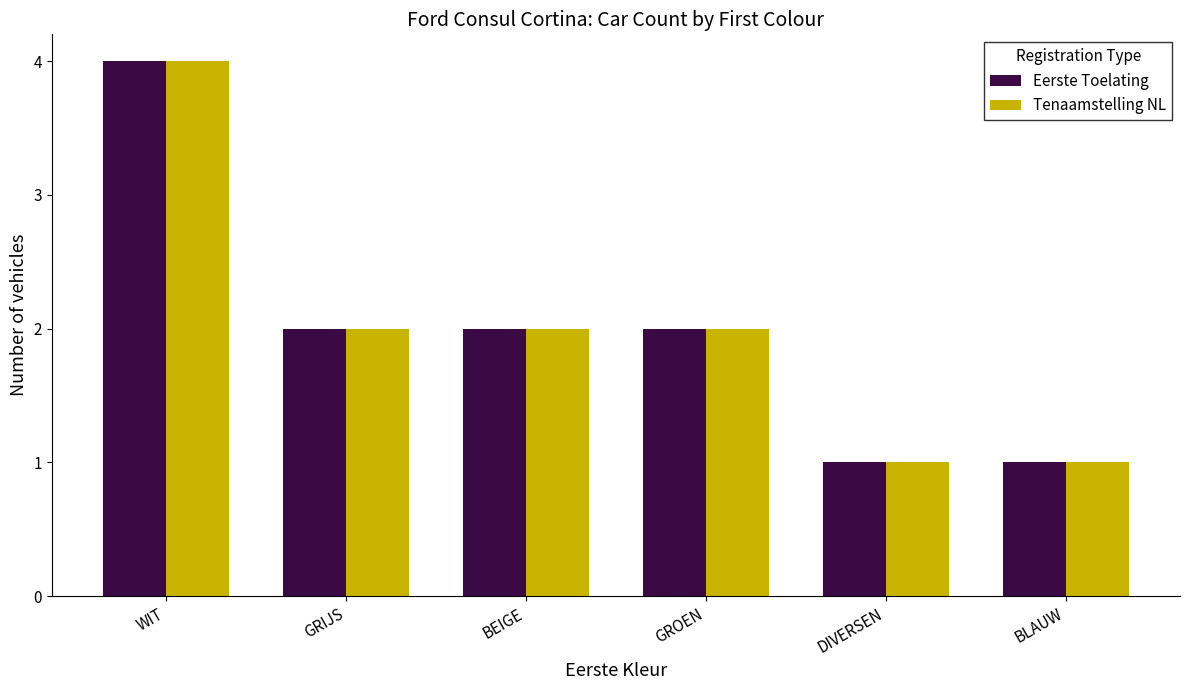

What is the sum of the Eerste Toelating values at BEIGE and GRIJS?

4